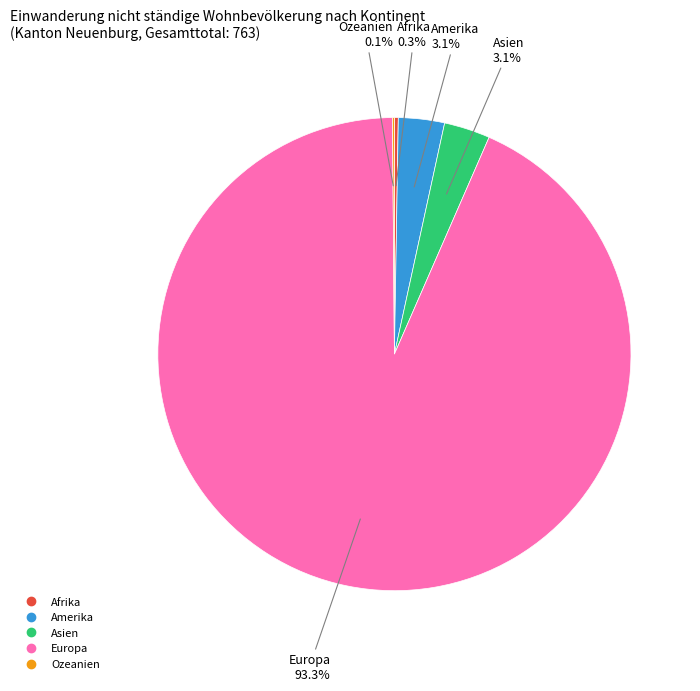

What portion of the pie excludes Asien?

96.9%